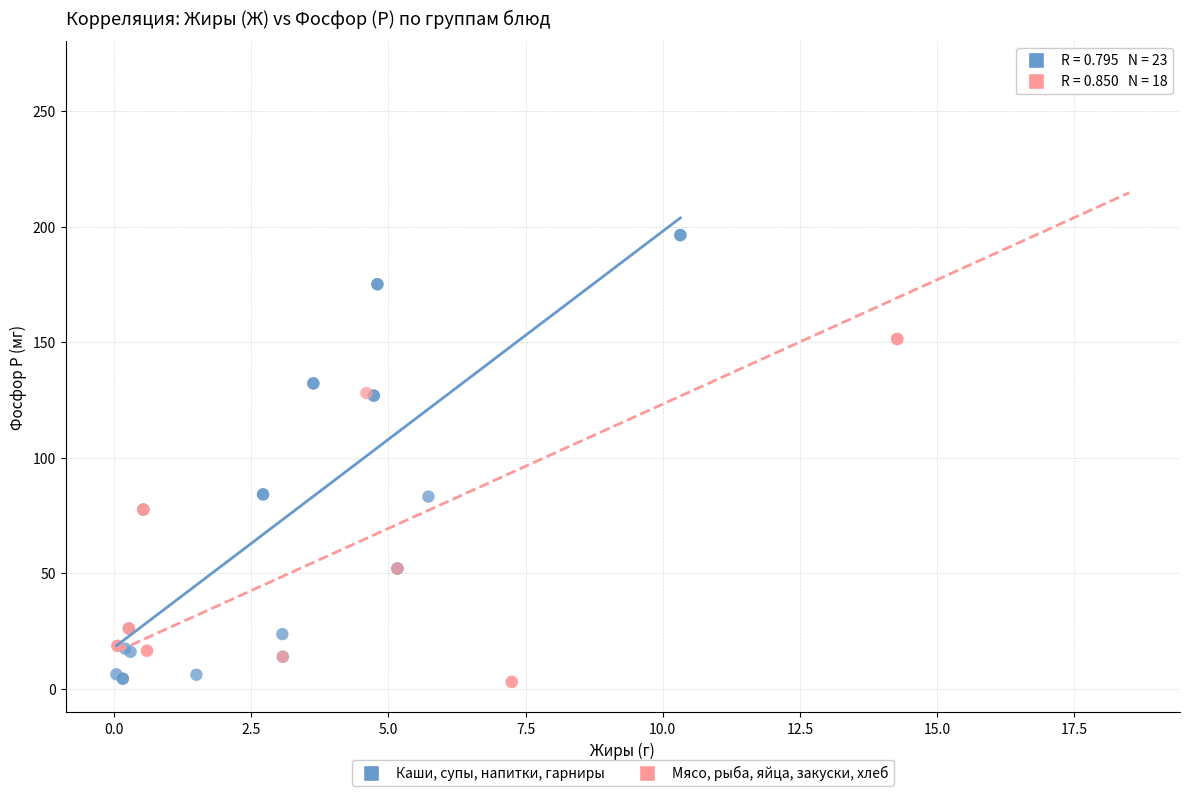

Which series reaches the maximum Y coordinate?

Мясо, рыба, яйца, закуски, хлеб